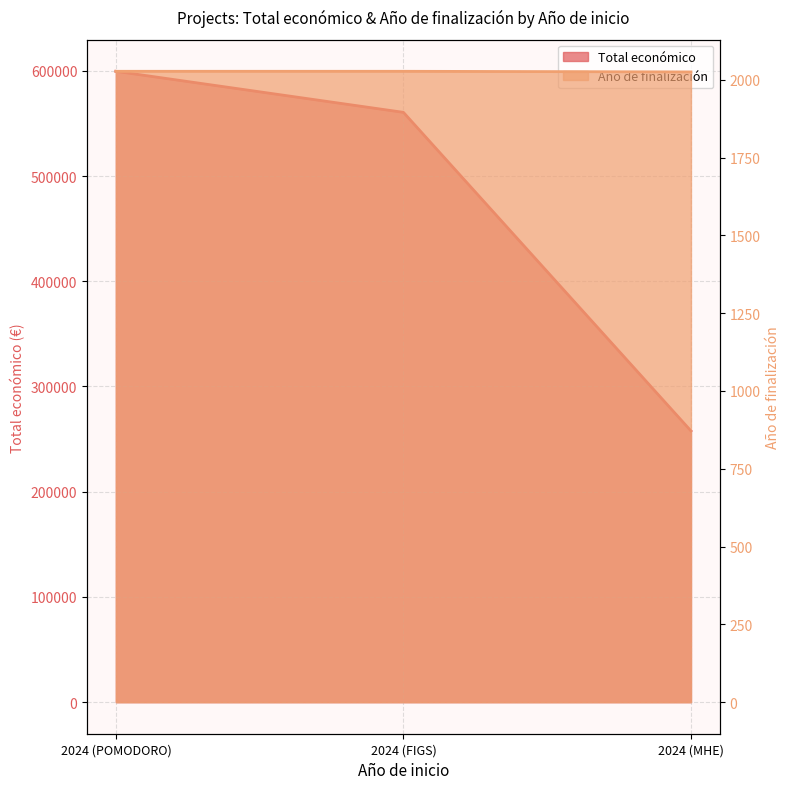

What is the approximate value of Año de finalización at 2024 (POMODORO)?

2027